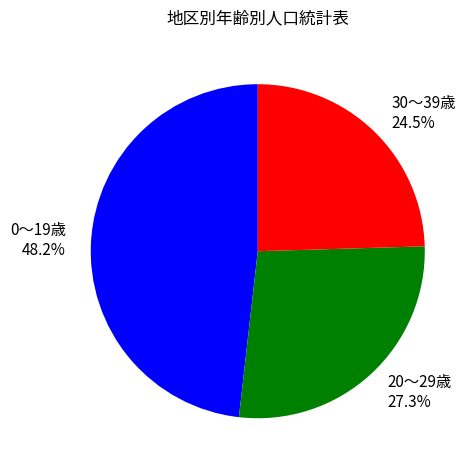

How much of the chart is everything except 20〜29歳?

72.7%